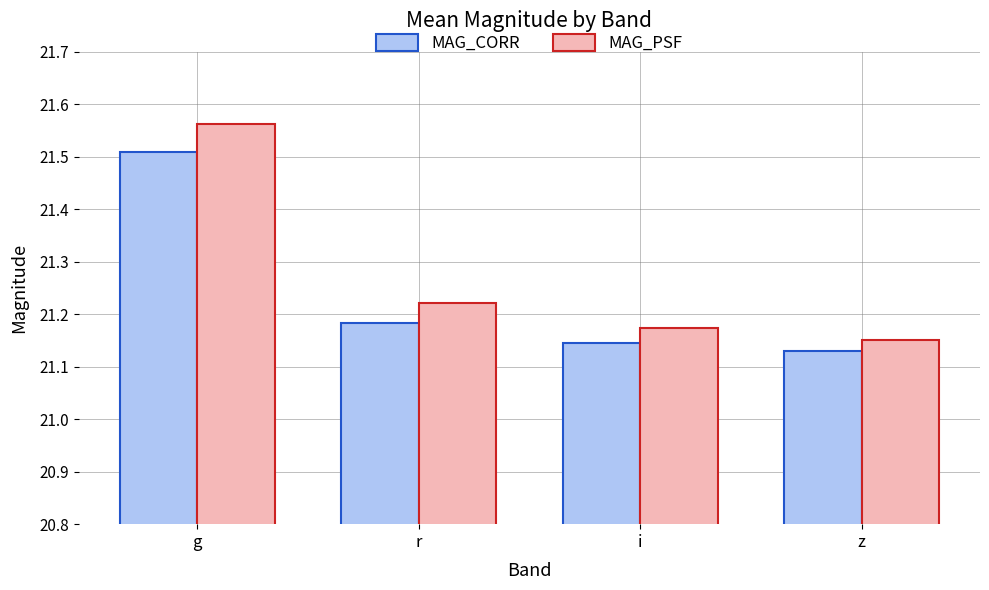

The value of MAG_CORR at z is 5.2. True or false?

False